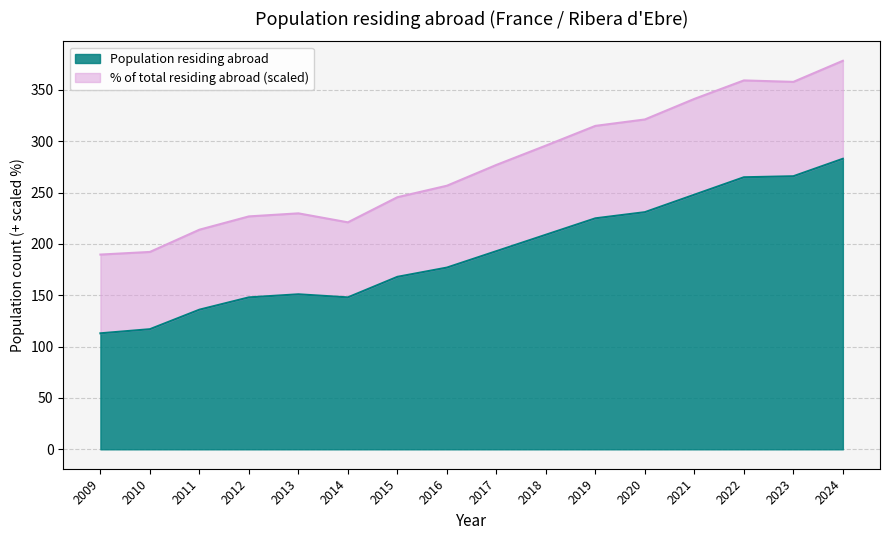

At which label is the value closest to 198?

2017